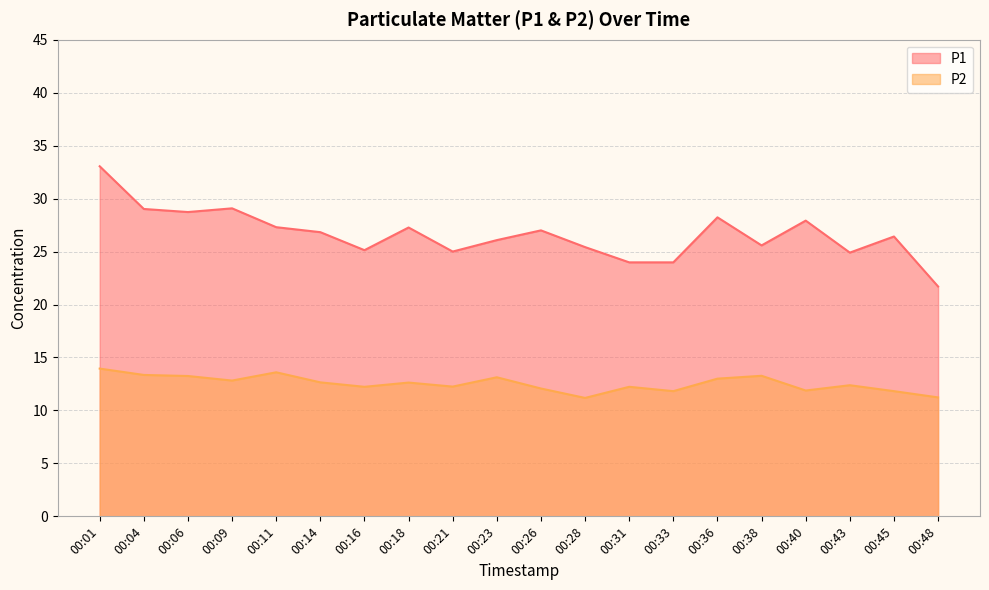

What is the sum of the P2 values at 00:43 and 00:48?

23.6